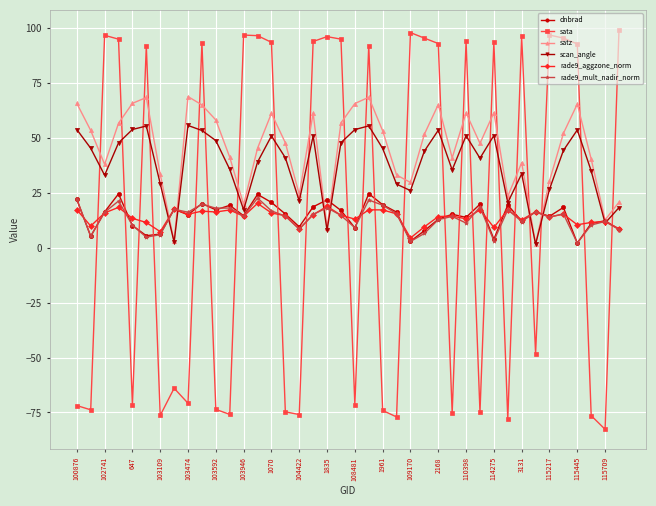

True or false: sata has more than 1 points higher than both neighbors.

True